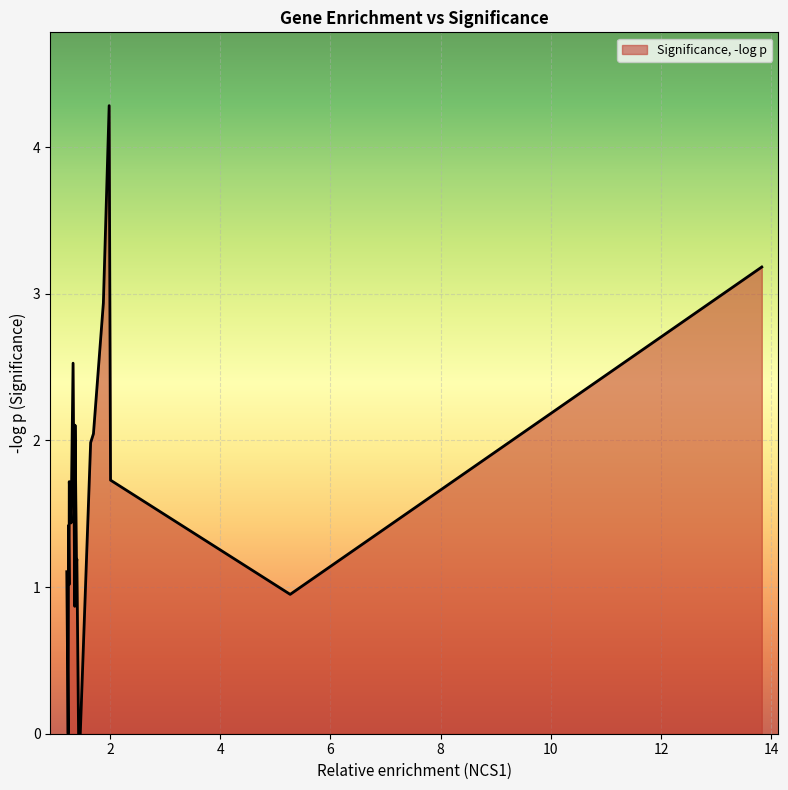

What is the greatest value displayed?

4.3